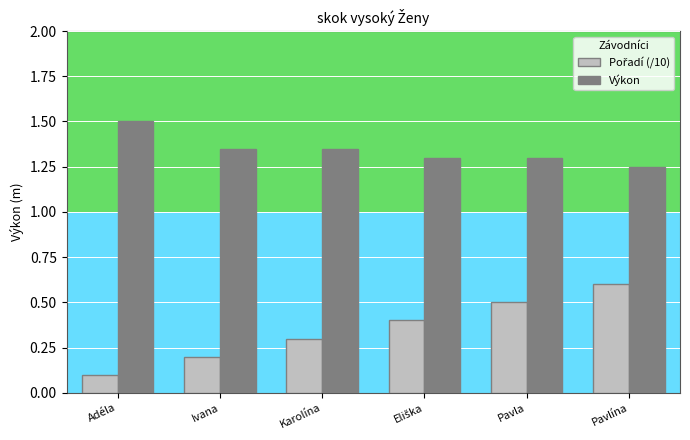

What is the approximate value of Výkon at Adéla?

1.5